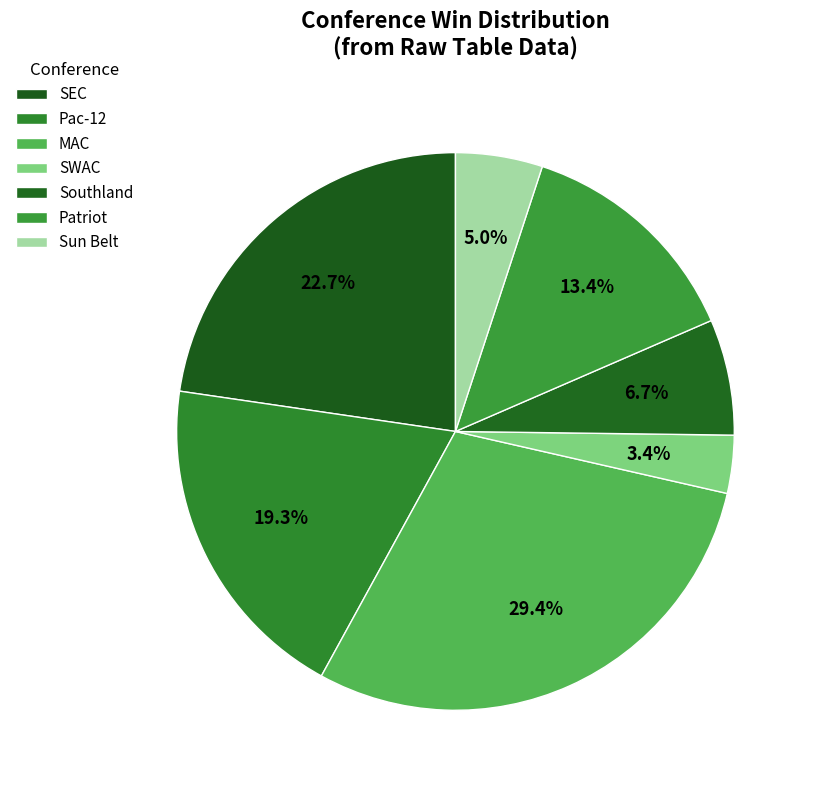

How many slices are in this pie chart?

7